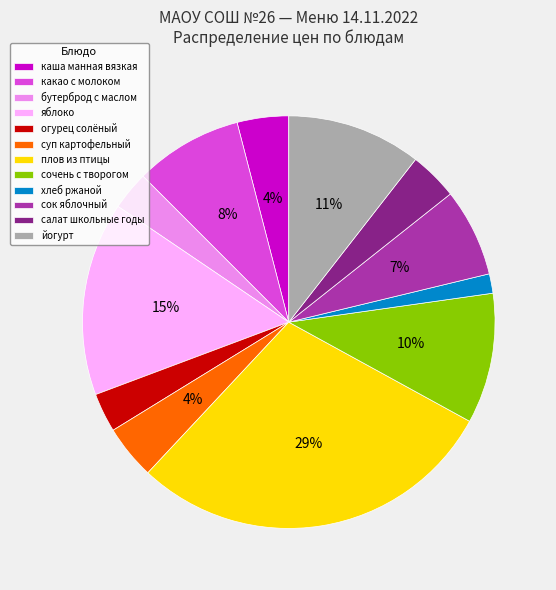

To the nearest percent, what percentage of the pie is салат школьные годы?

4%